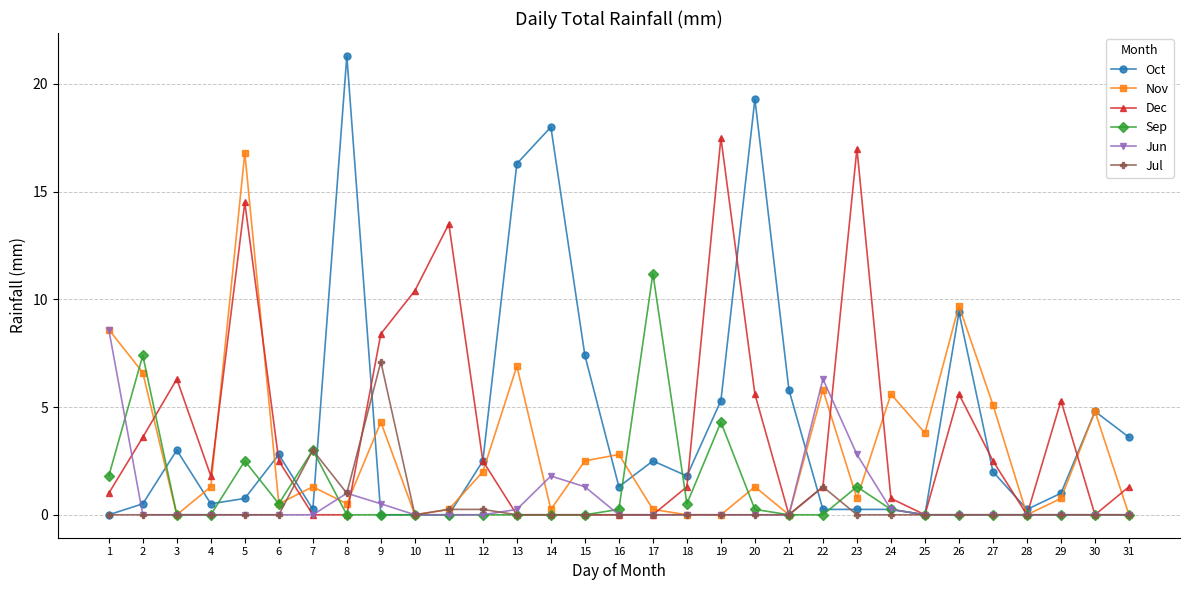

Which series has the largest range (max minus min)?

Oct